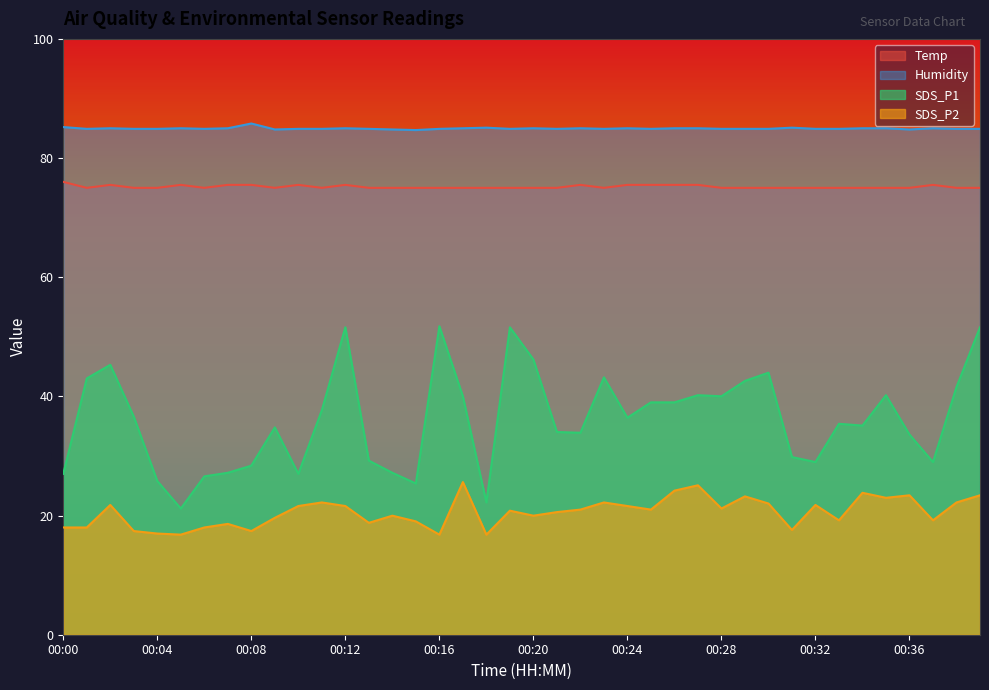

At which category is the sum across all series the highest?

00:39